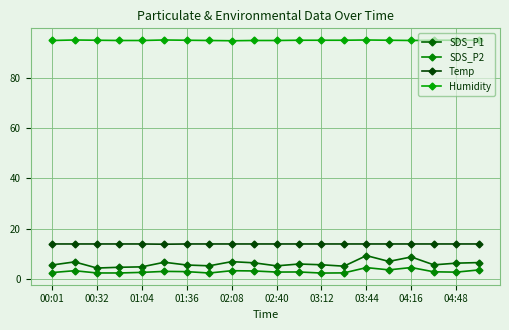

True or false: Temp and SDS_P2 cross at least once.

False